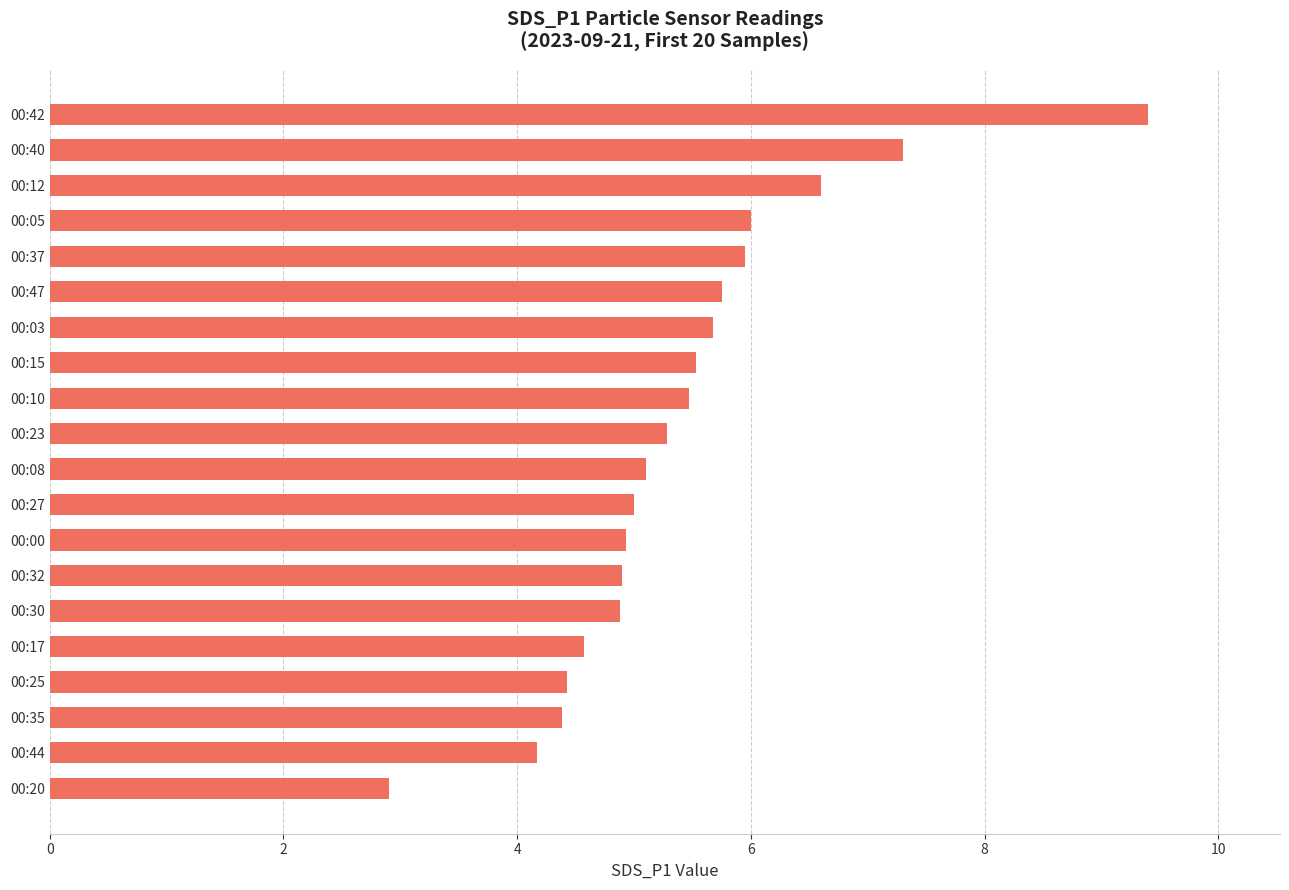

What is the maximum value shown in the chart?

9.4